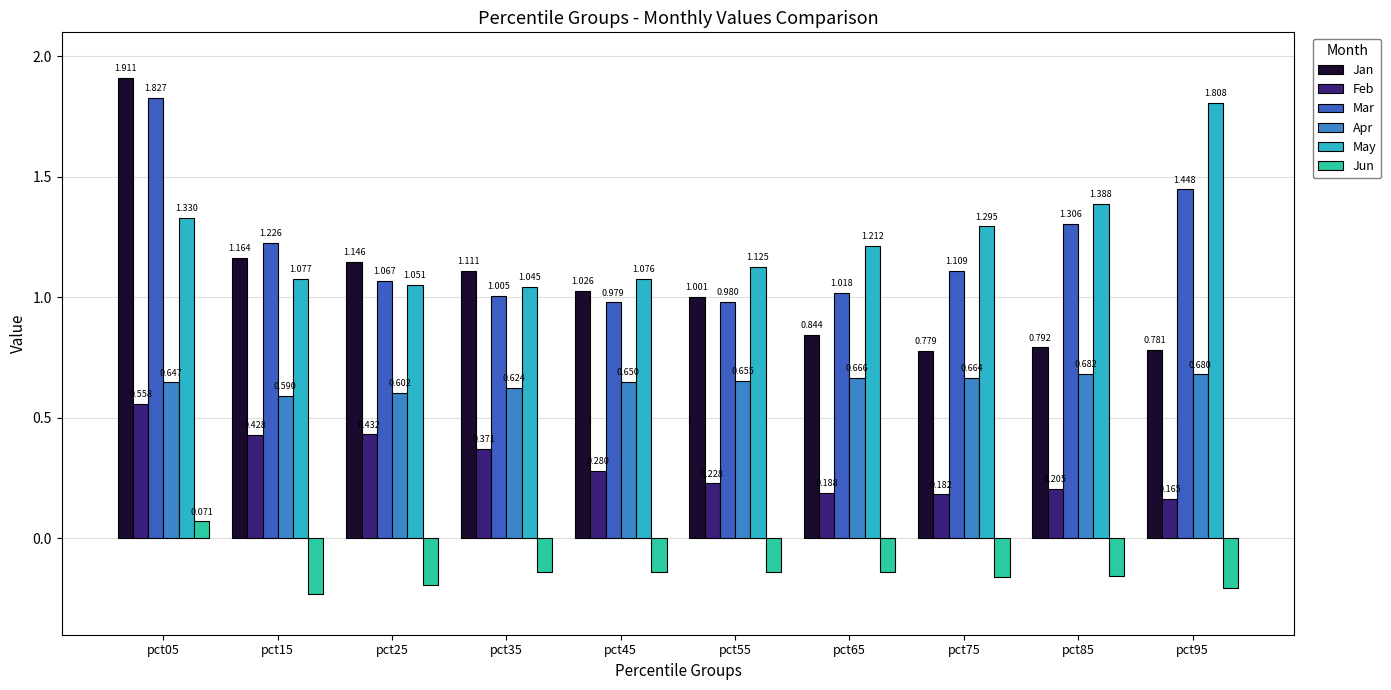

What is the total value across all series at pct75?

3.9